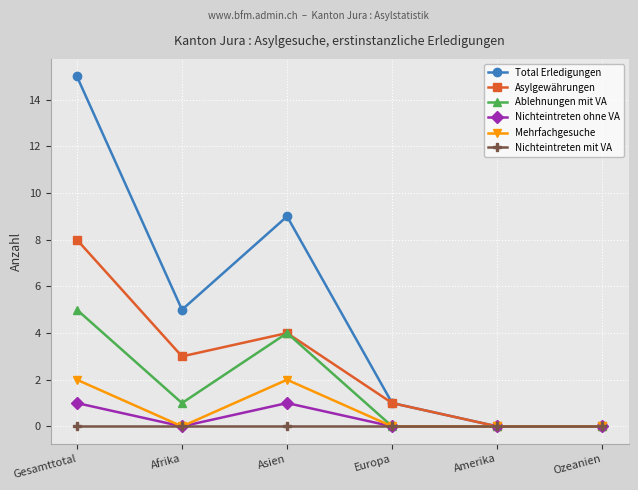

Reading left to right, list all the values displayed in this chart.

Total Erledigungen: Gesamttotal=15	Afrika=5	Asien=9	Europa=1	Amerika=0	Ozeanien=0
Asylgewährungen: Gesamttotal=8	Afrika=3	Asien=4	Europa=1	Amerika=0	Ozeanien=0
Ablehnungen mit VA: Gesamttotal=5	Afrika=1	Asien=4	Europa=0	Amerika=0	Ozeanien=0
Nichteintreten ohne VA: Gesamttotal=1	Afrika=0	Asien=1	Europa=0	Amerika=0	Ozeanien=0
Mehrfachgesuche: Gesamttotal=2	Afrika=0	Asien=2	Europa=0	Amerika=0	Ozeanien=0
Nichteintreten mit VA: Gesamttotal=0	Afrika=0	Asien=0	Europa=0	Amerika=0	Ozeanien=0